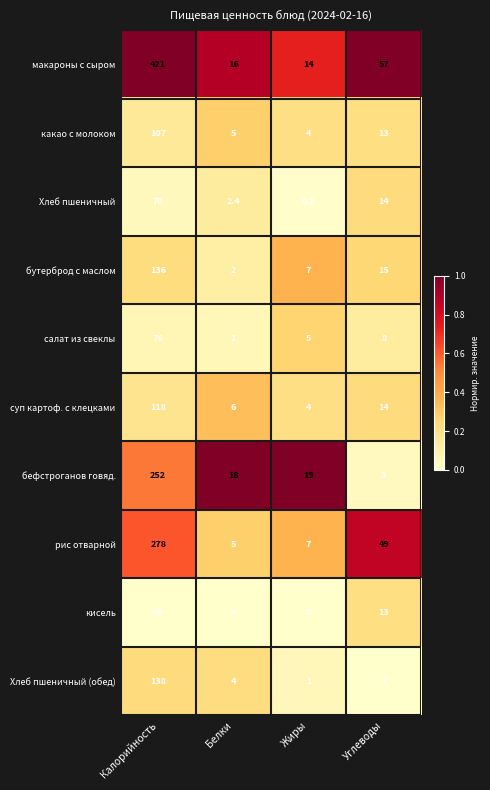

The value of рис отварной at Углеводы is 26.9. True or false?

False